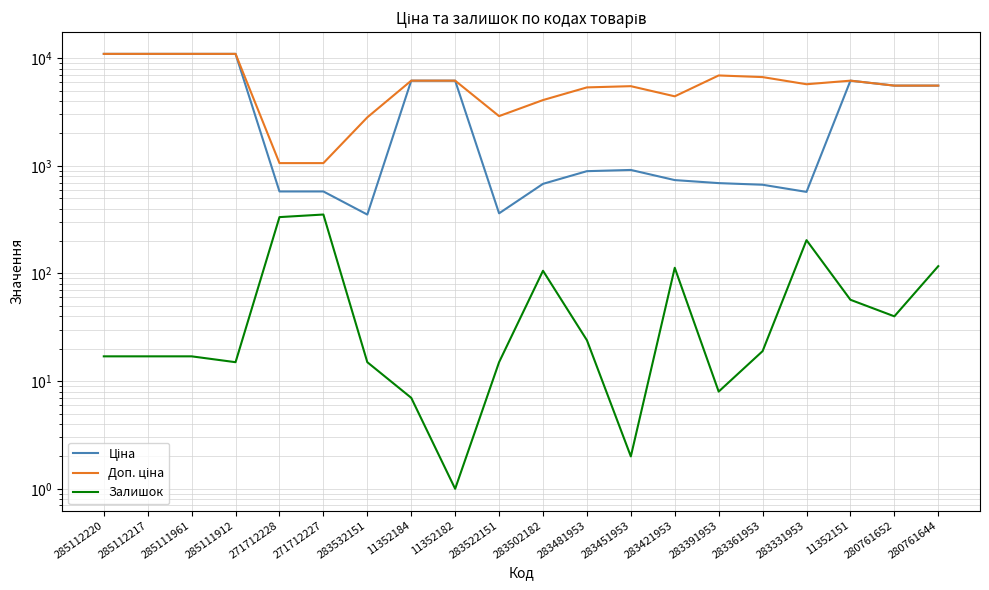

The value of Доп. ціна at 283451953 is 2801.4. True or false?

False